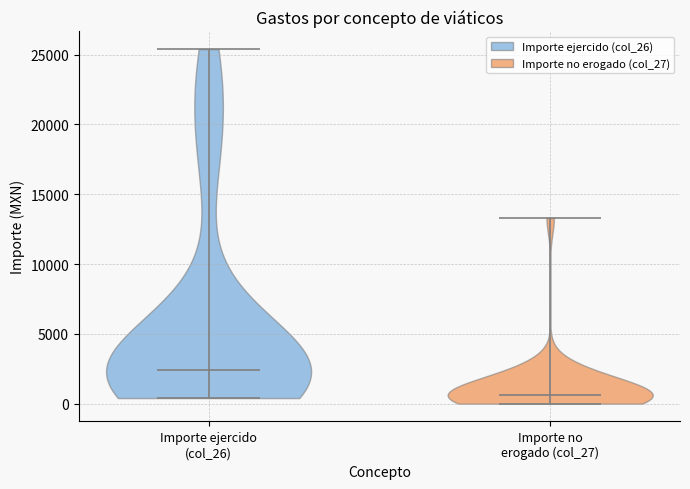

Which violin has the lowest median line?

Importe no erogado (col_27)